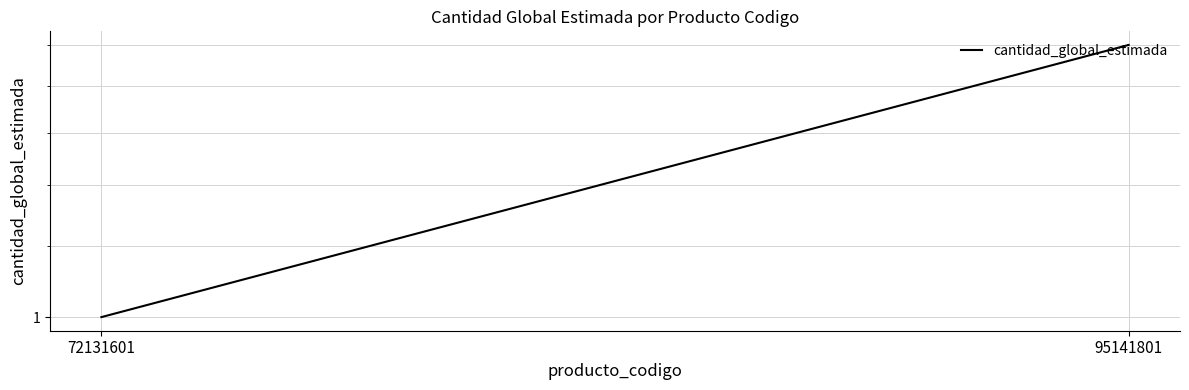

Where is the data nearest to the value 1?

72131601